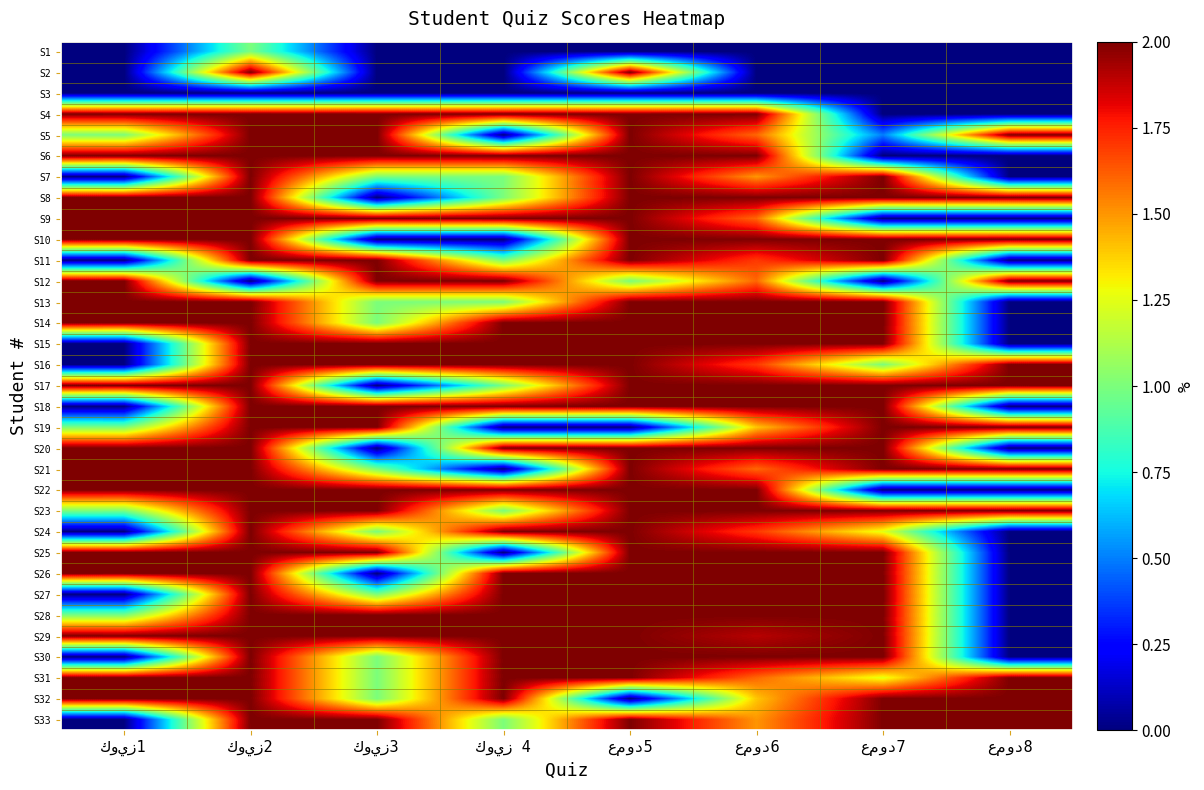

The value of S17 at كويز 4 is 1.7. True or false?

False